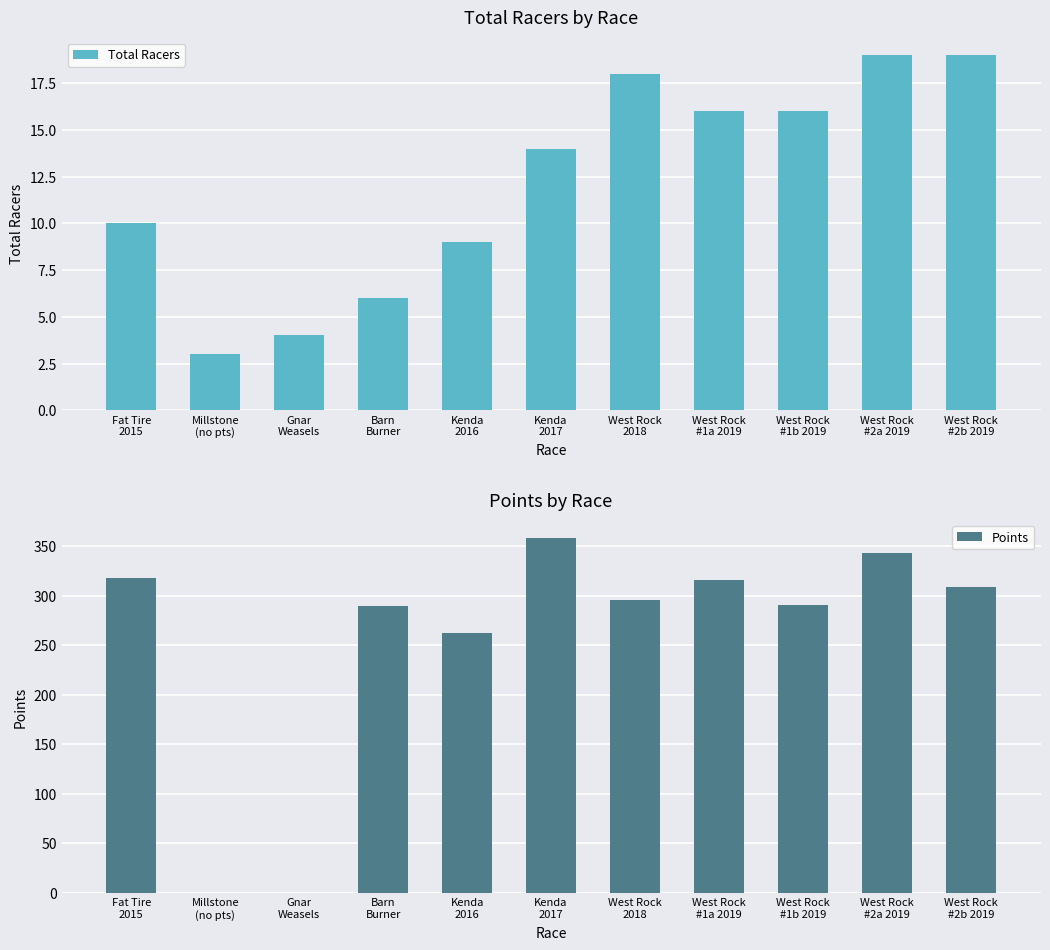

What is the sum of all Total Racers values?

134